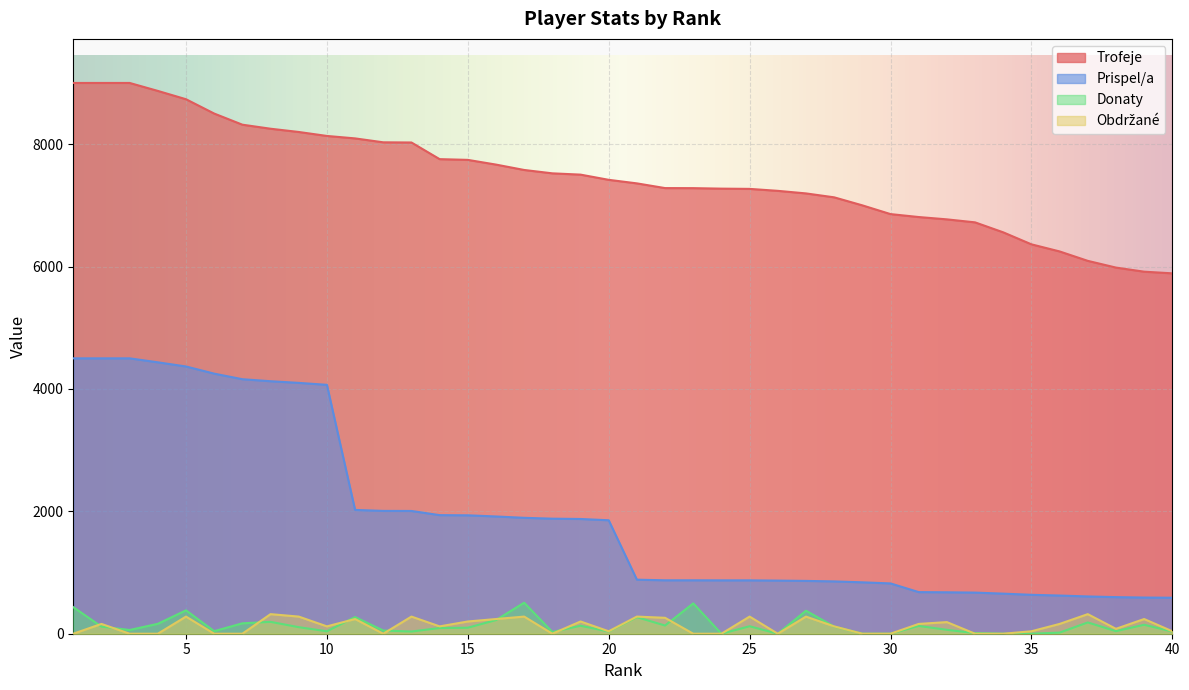

Reading left to right, transcribe all the data shown in this chart.

Trofeje: 1=9000	2=9000	3=9000	4=8870	5=8734	6=8500	7=8318	8=8252	9=8199	10=8134	11=8094	12=8030	13=8027	14=7755	15=7743	16=7666	17=7578	18=7523	19=7502	20=7417	21=7359	22=7282	23=7281	24=7273	25=7269	26=7237	27=7195	28=7131	29=7000	30=6857	31=6809	32=6771	33=6722	34=6559	35=6363	36=6247	37=6093	38=5983	39=5916	40=5889
Prispel/a: 1=4500	2=4500	3=4500	4=4435	5=4367	6=4250	7=4159	8=4126	9=4099	10=4067	11=2023	12=2007	13=2006	14=1938	15=1935	16=1916	17=1894	18=1880	19=1875	20=1854	21=883	22=873	23=873	24=872	25=872	26=868	27=863	28=855	29=840	30=822	31=680	32=677	33=672	34=655	35=636	36=624	37=609	38=598	39=591	40=588
Donaty: 1=434	2=116	3=61	4=162	5=382	6=42	7=170	8=194	9=107	10=40	11=272	12=52	13=36	14=93	15=98	16=223	17=507	18=28	19=130	20=36	21=270	22=134	23=496	24=0	25=122	26=0	27=376	28=117	29=0	30=0	31=127	32=64	33=10	34=0	35=0	36=18	37=184	38=42	39=146	40=36
Obdrzane: 1=0	2=160	3=0	4=0	5=280	6=0	7=0	8=320	9=280	10=120	11=240	12=0	13=280	14=120	15=200	16=240	17=280	18=0	19=200	20=40	21=280	22=260	23=0	24=0	25=280	26=0	27=280	28=120	29=0	30=0	31=160	32=190	33=0	34=0	35=40	36=160	37=320	38=80	39=240	40=40